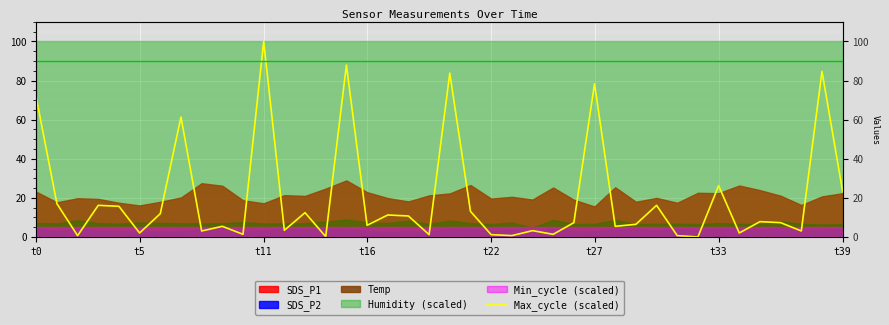

The chart shows a value of 9.2 at 28. True or false?

False